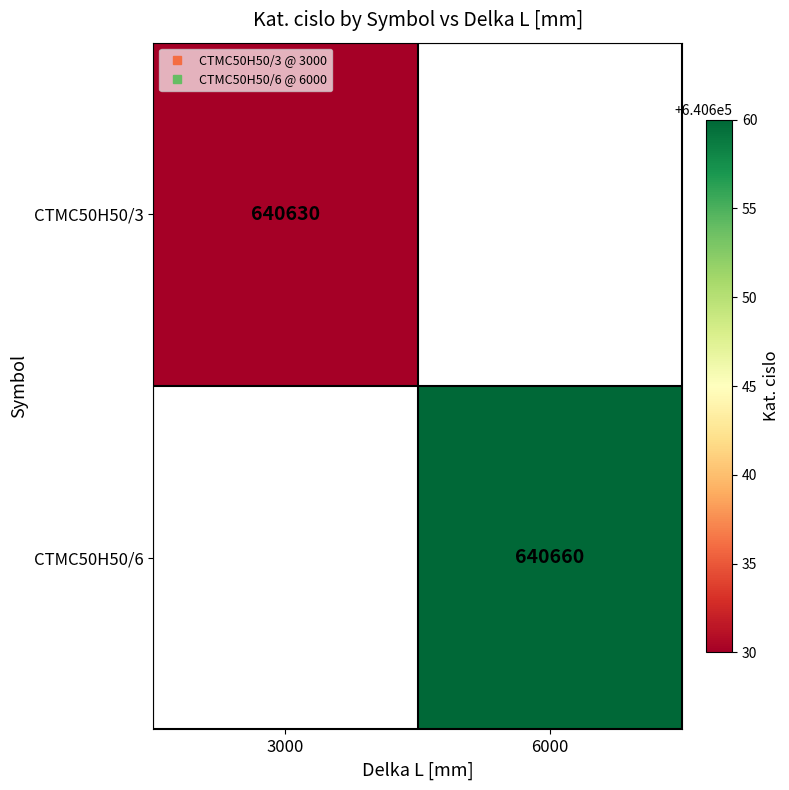

What is the minimum value shown in the chart?

640630.0